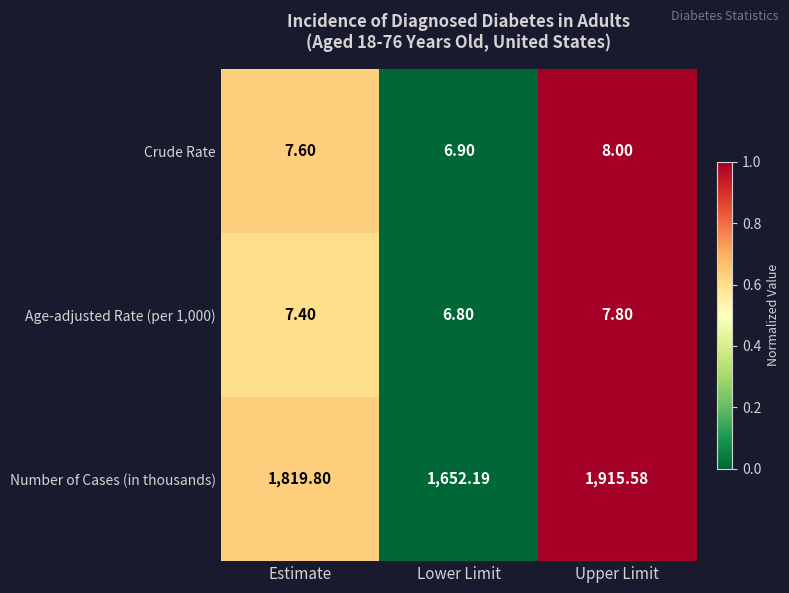

Rank the series by their maximum value, from lowest to highest.

Age-adjusted Rate (per 1,000), Crude Rate, Number of Cases (in thousands)